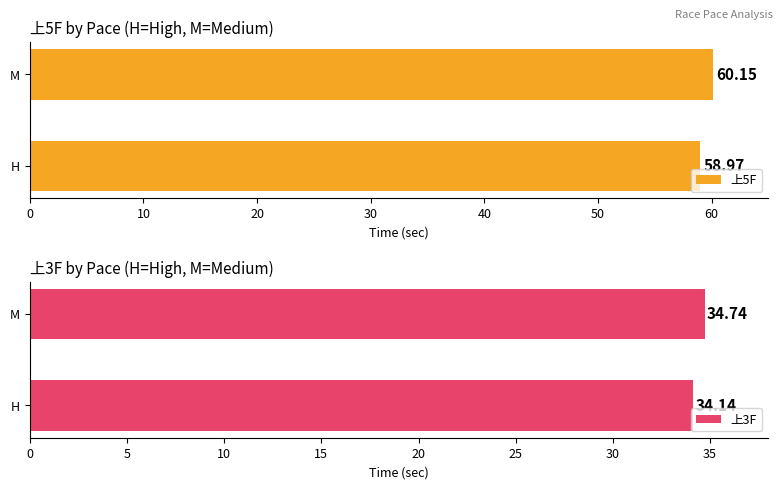

What is the value of the 上3F bar at the 1st from the left?

34.1